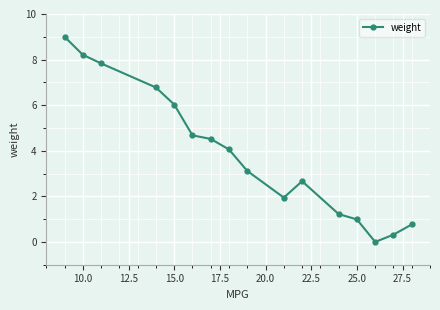

True or false: there are more than 2 points higher than both neighbors.

False